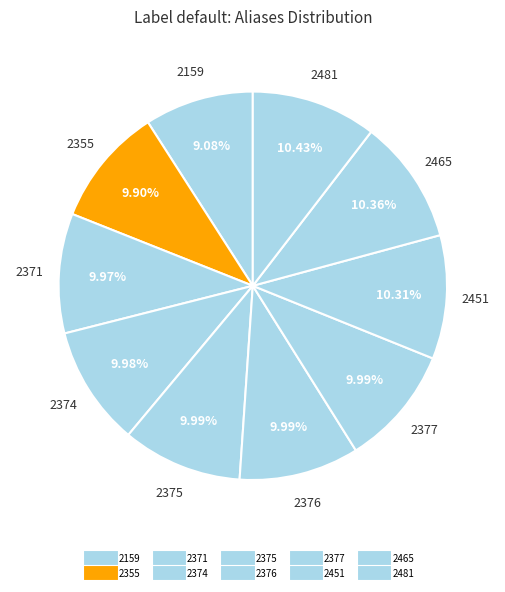

Which category has the smallest portion of the pie?

2159